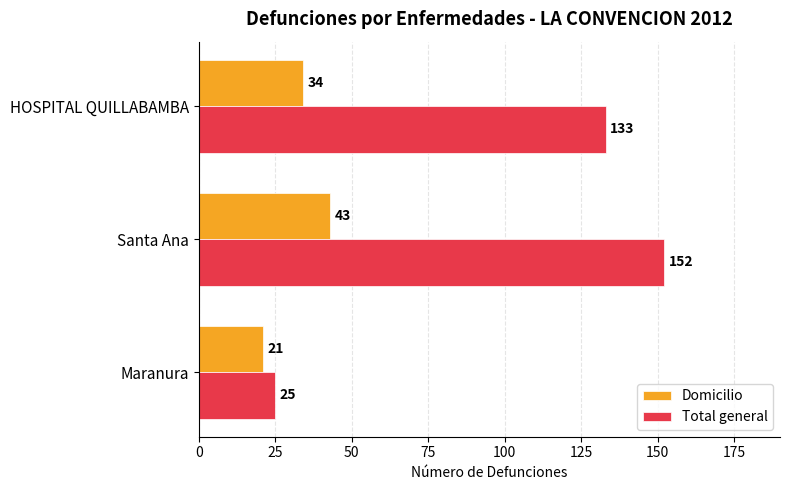

What is the difference between the Total general values at Santa Ana and Maranura?

127